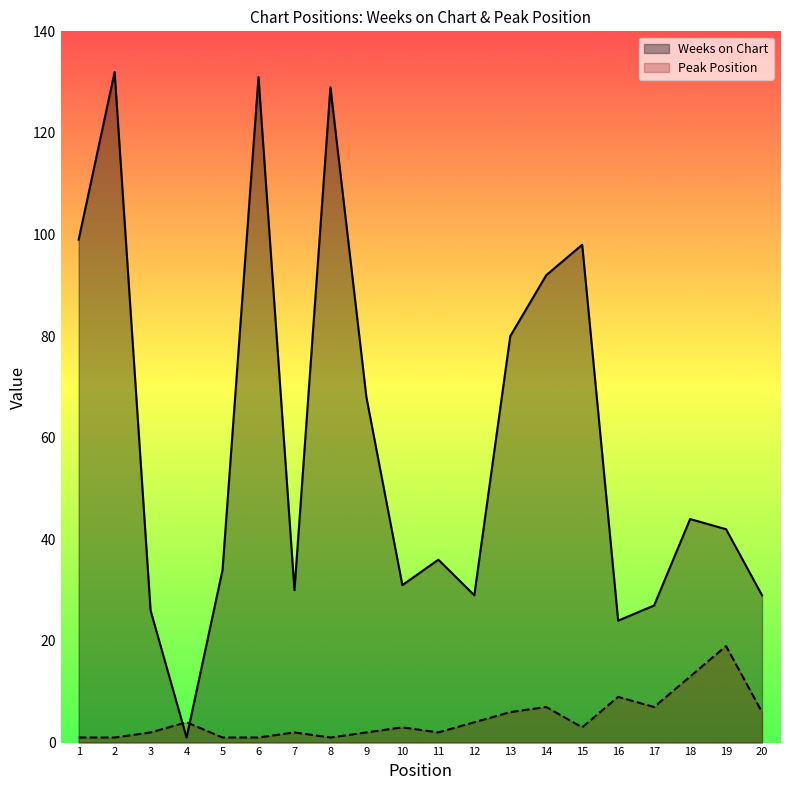

What is the difference between the Peak Position values at 19 and 16?

10